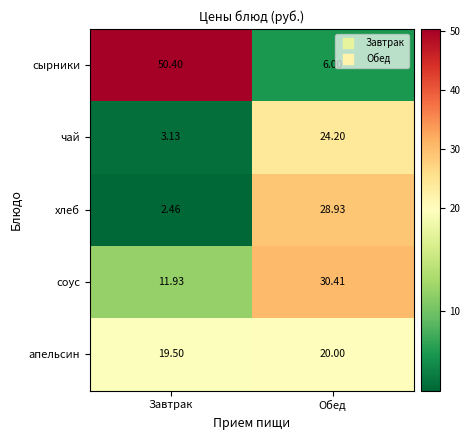

At which category is the sum across all series the highest?

Обед